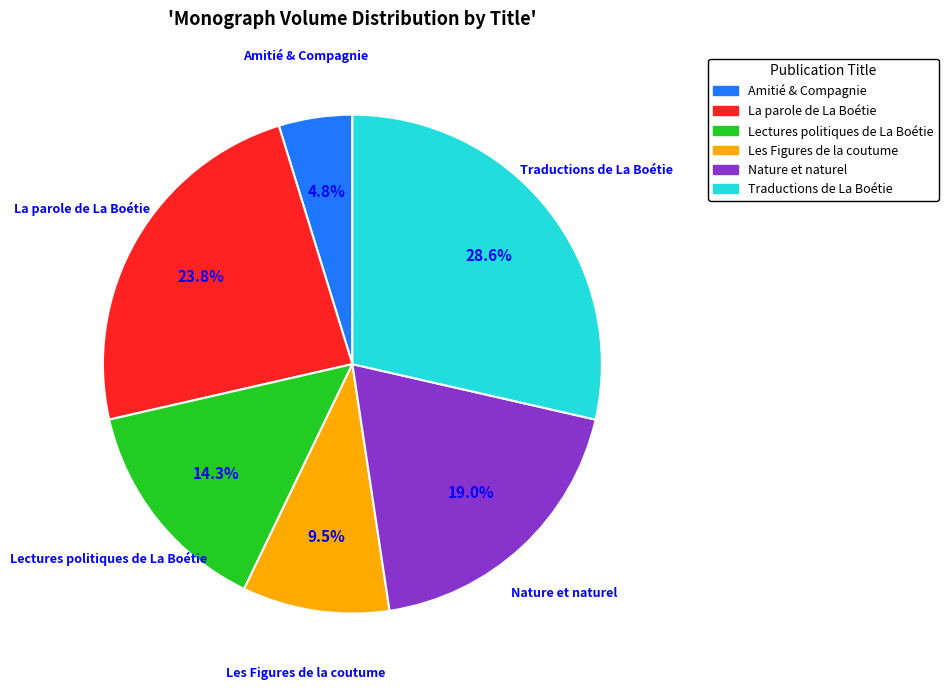

Combined, do Les Figures de la coutume and Traductions de La Boétie account for over 50%?

No